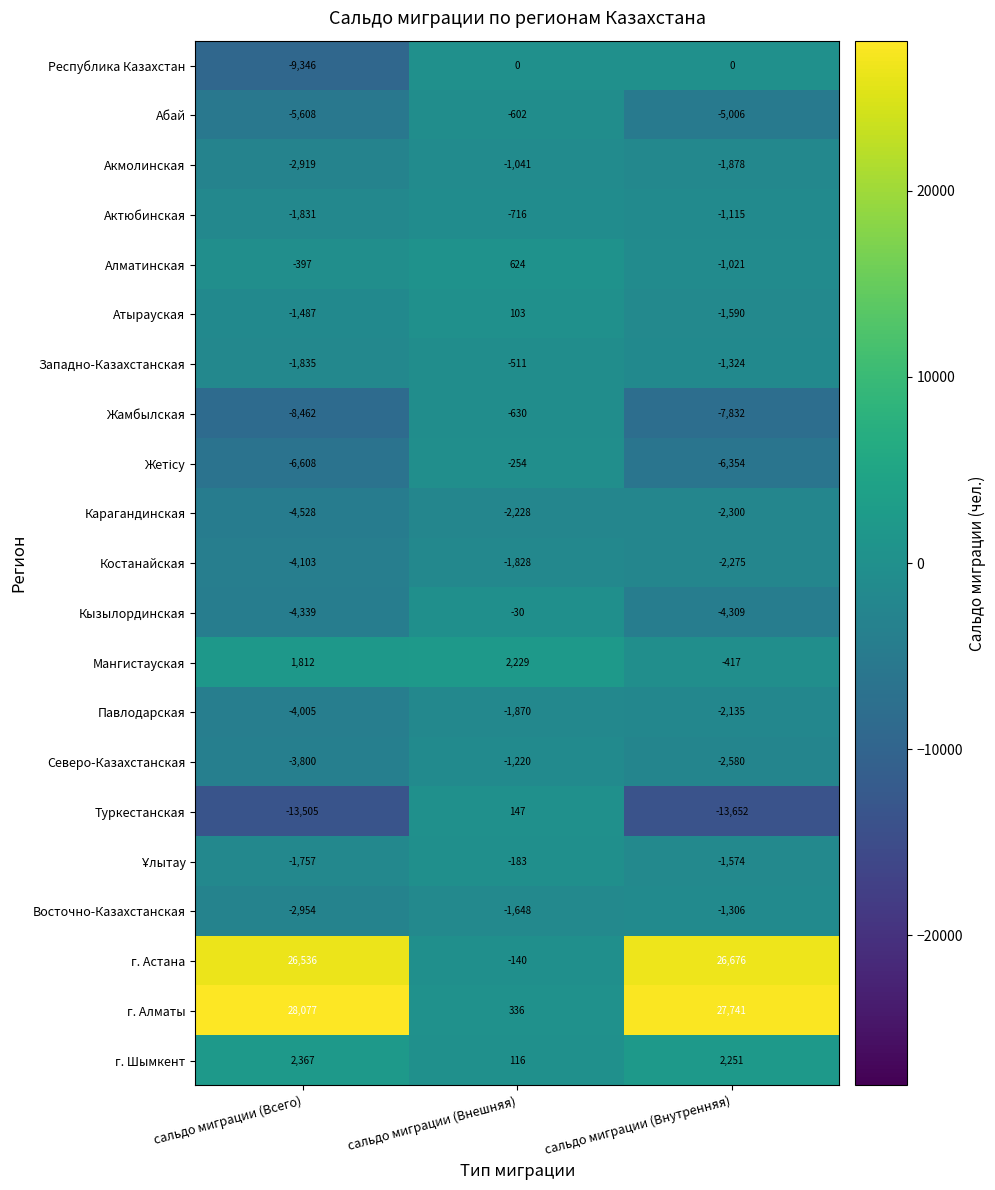

What is the difference between the maximum and minimum values in the Западно-Казахстанская series?

1324